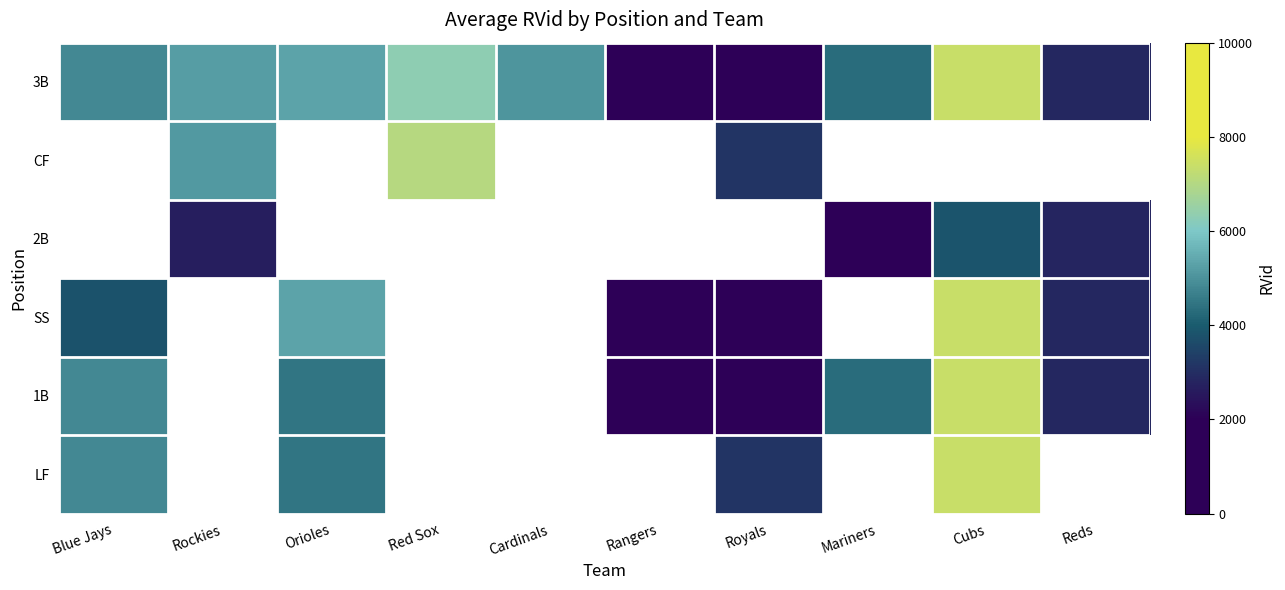

At how many categories does at least one series exceed 302?

9